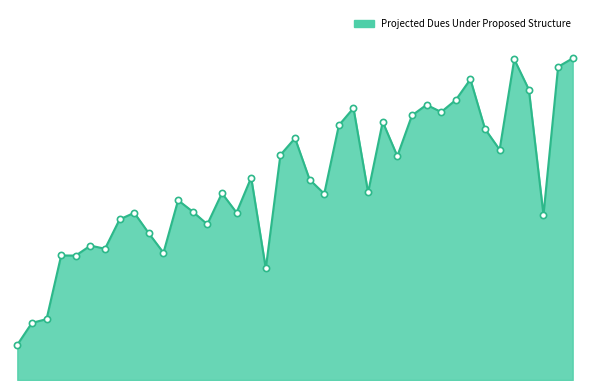

Is this an area chart (filled region under the line)?

Yes